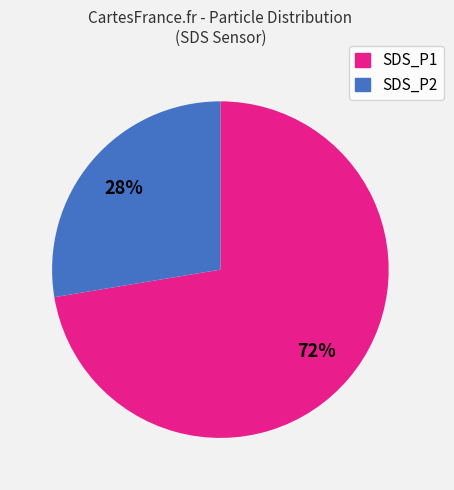

Which category has the smallest portion of the pie?

SDS_P2